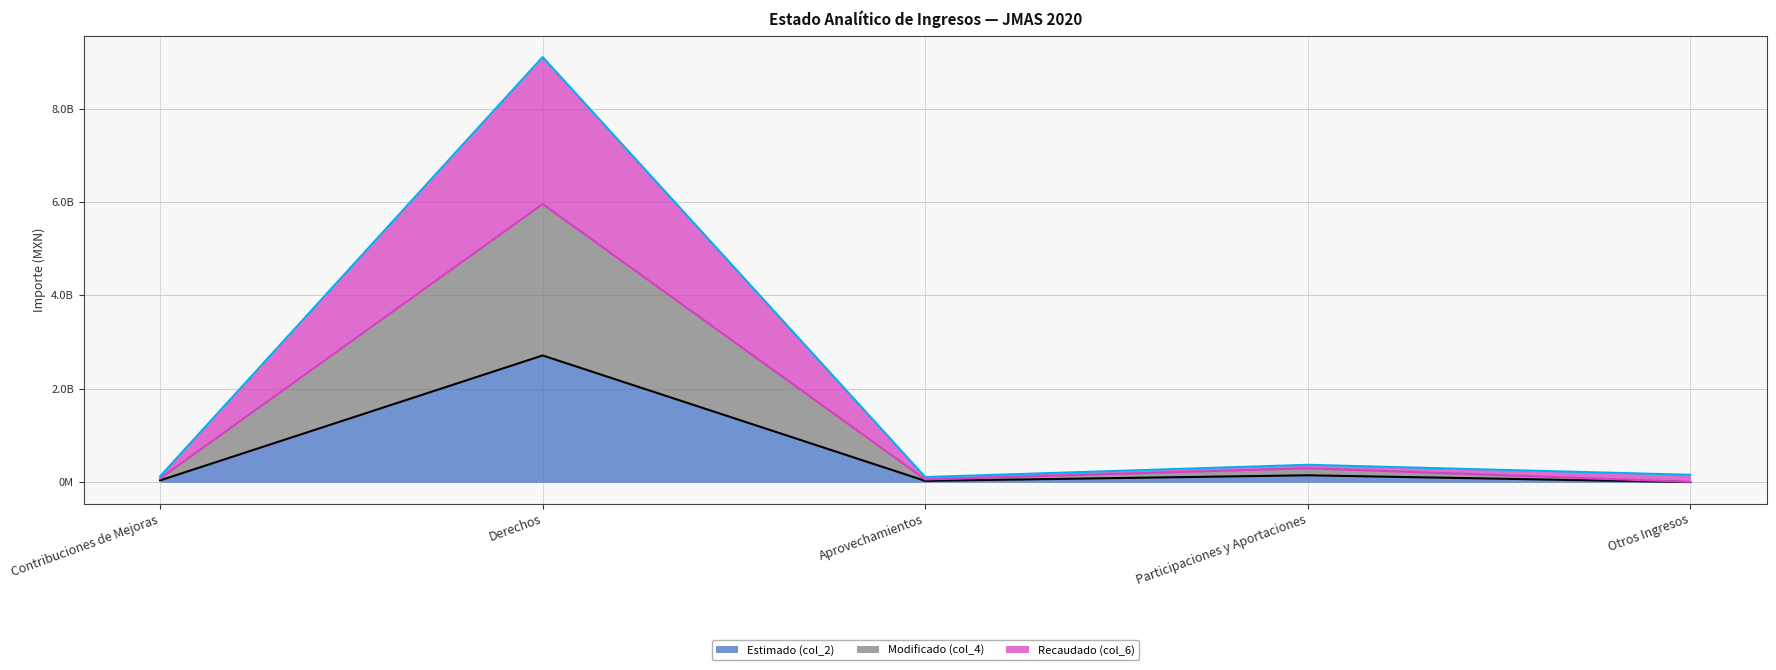

True or false: Estimado (col_2) and Modificado (col_4) cross at least once.

False